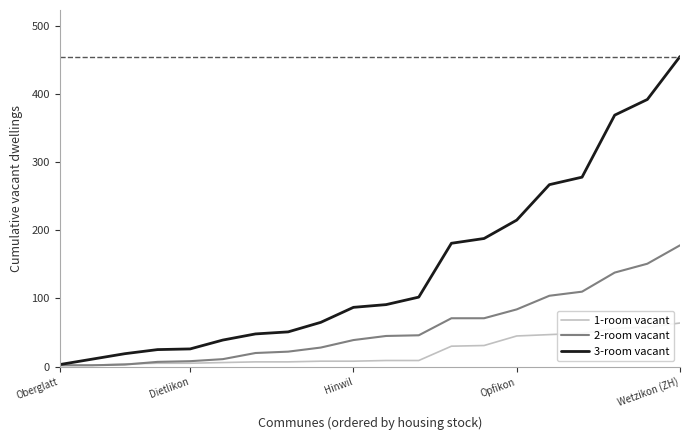

Which series has the widest spread of values?

3-room vacant